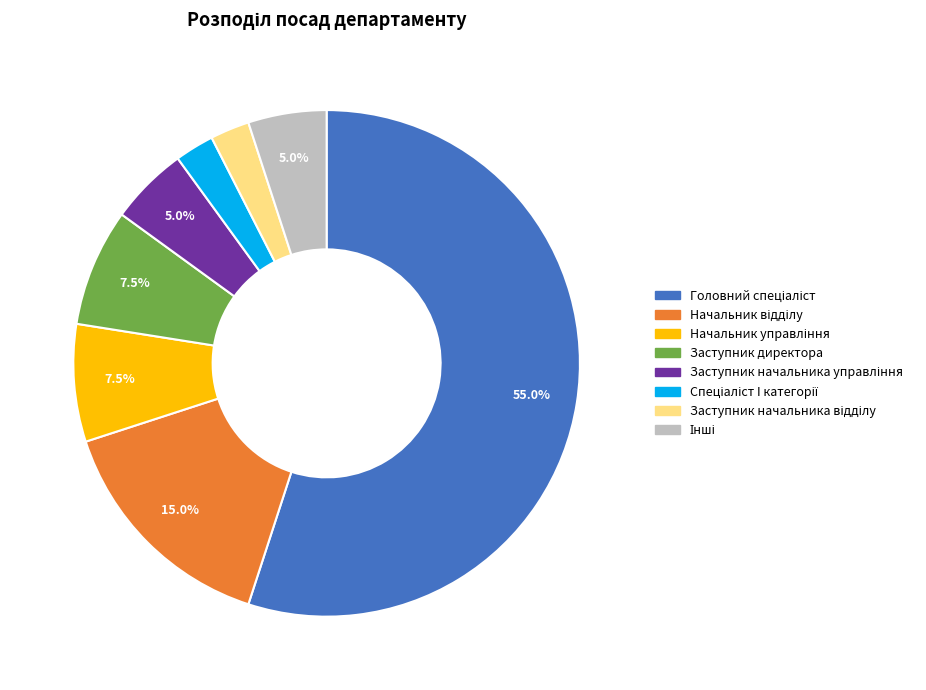

Is there a majority slice in this chart?

Yes